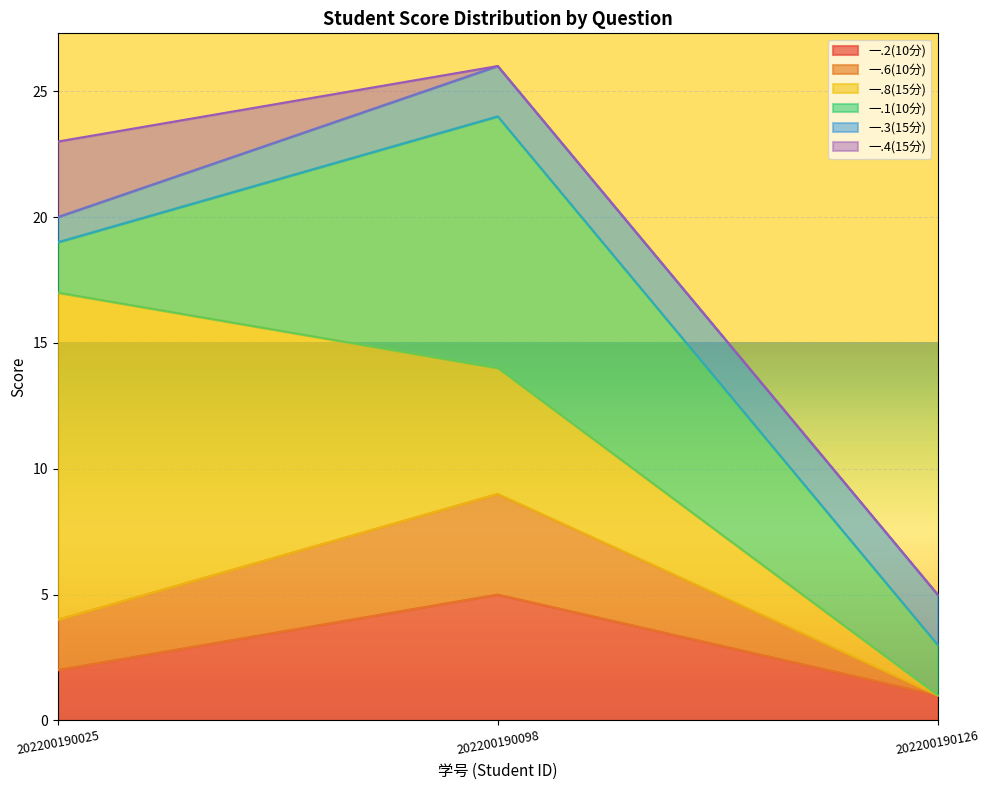

The value of 一.2(10分) at 202200190025 is 2. True or false?

True